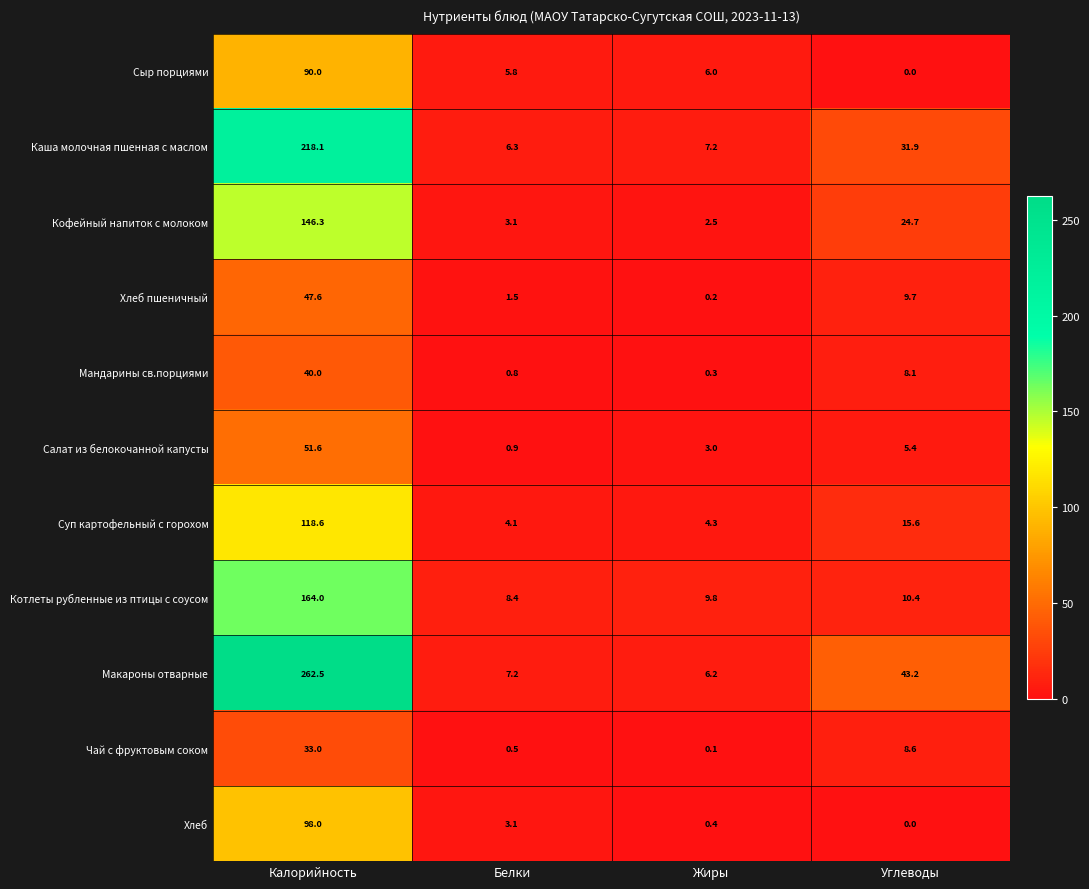

What is the difference between the maximum and minimum values in the Кофейный напиток с молоком series?

143.8